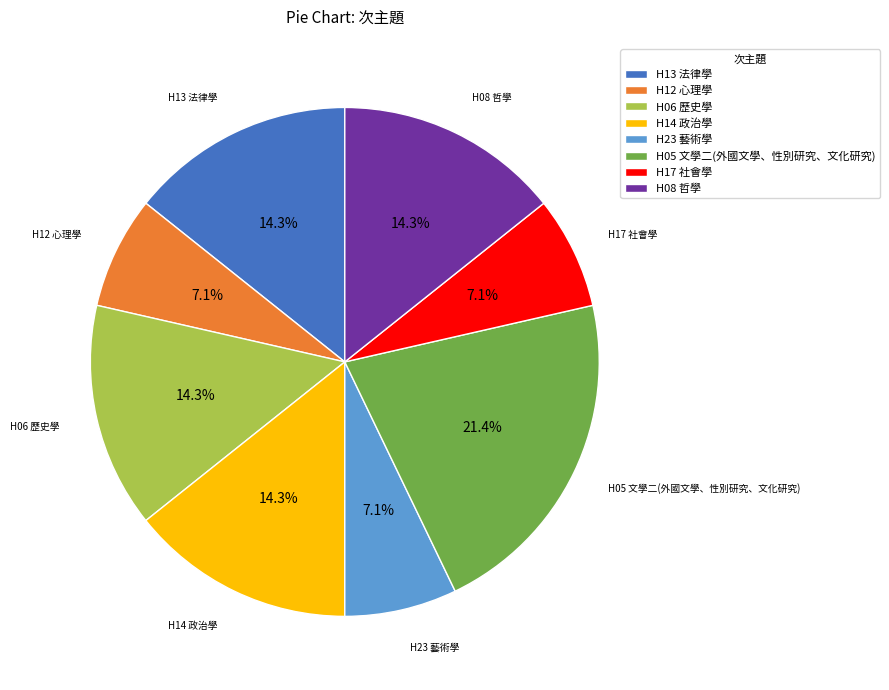

Is it true that H05 文學二(外國文學、性別研究、文化研究) is 21% of the pie?

True